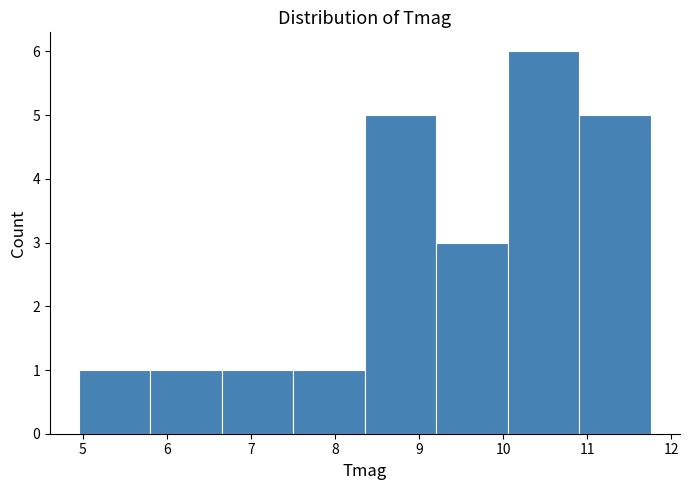

Reading left to right, list every bar in this chart as the range it spans on the x-axis followed by its height. Neither the bar edges nor the heights are printed on the chart, so give them approximately, as read against the axes.

5.0 to 5.8: 1
5.8 to 6.7: 1
6.7 to 7.5: 1
7.5 to 8.4: 1
8.4 to 9.2: 5
9.2 to 10.1: 3
10.1 to 10.9: 6
10.9 to 11.8: 5